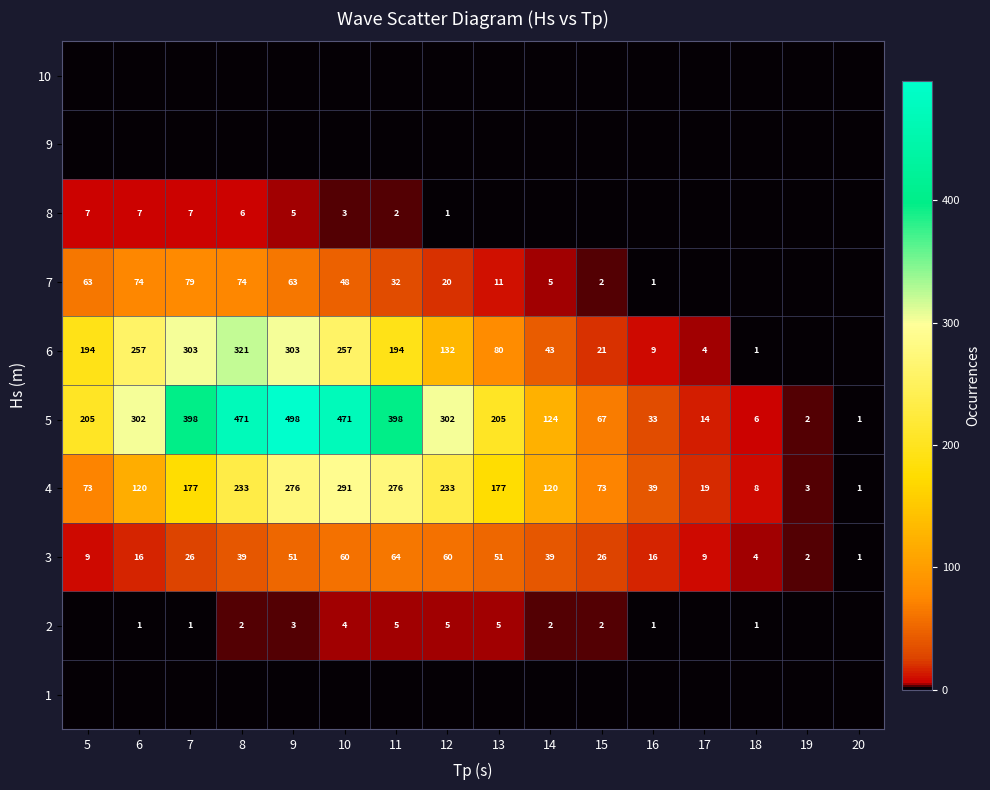

What is the approximate value of 3 at 14, to the nearest 5?

40